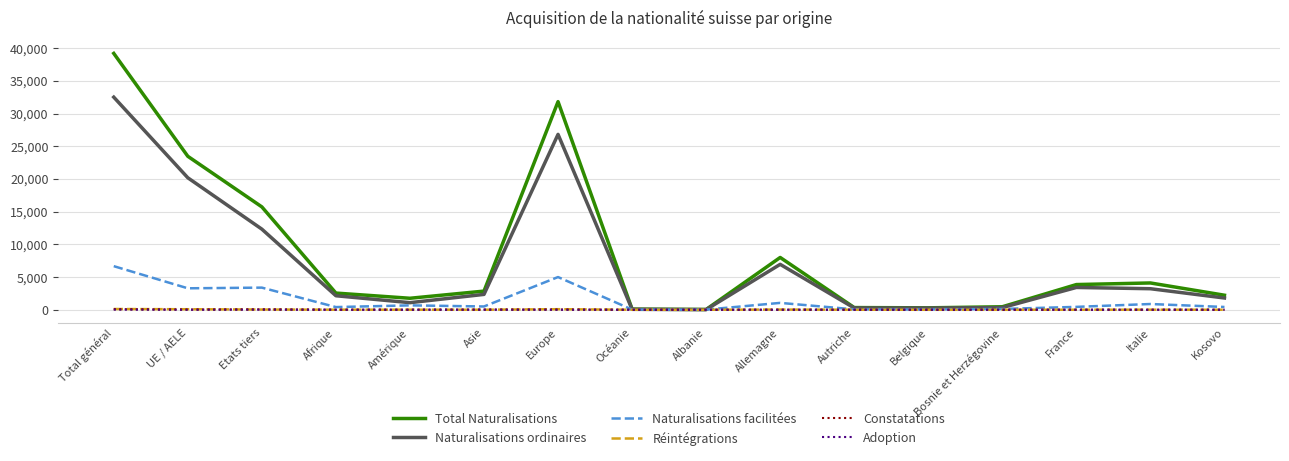

What is the greatest value displayed?

39187